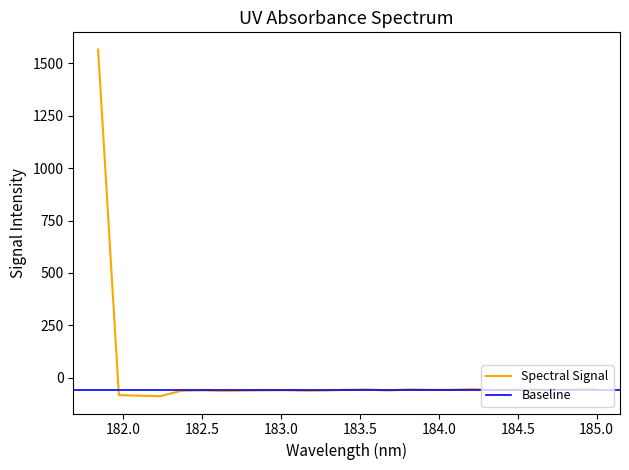

At which category does the chart reach its peak across all series?

181.8418